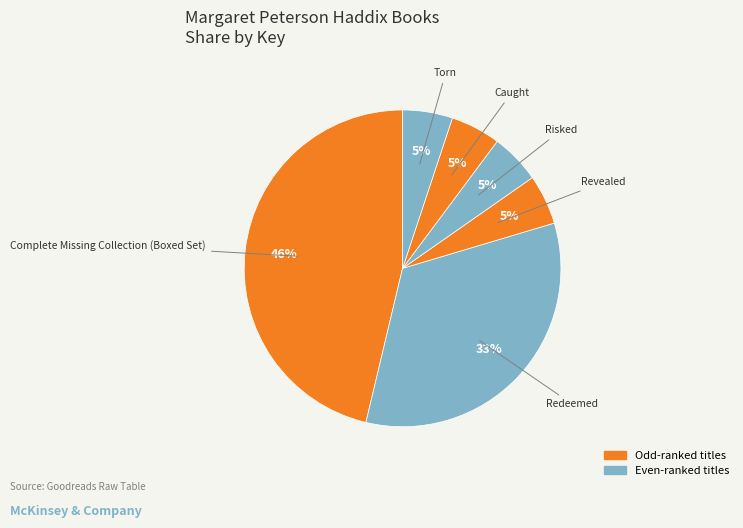

Count the number of slices in the pie.

6